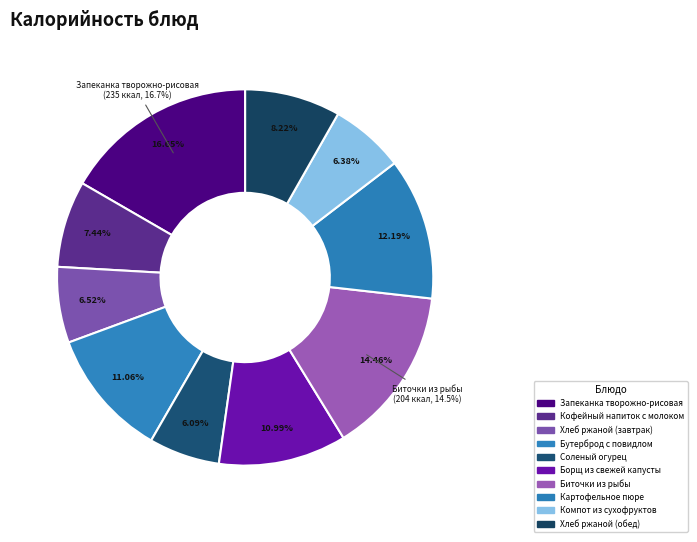

Rank the categories by value from lowest to highest.

Соленый огурец, Компот из сухофруктов, Хлеб ржаной (завтрак), Кофейный напиток с молоком, Хлеб ржаной (обед), Борщ из свежей капусты, Бутерброд с повидлом, Картофельное пюре, Биточки из рыбы, Запеканка творожно-рисовая